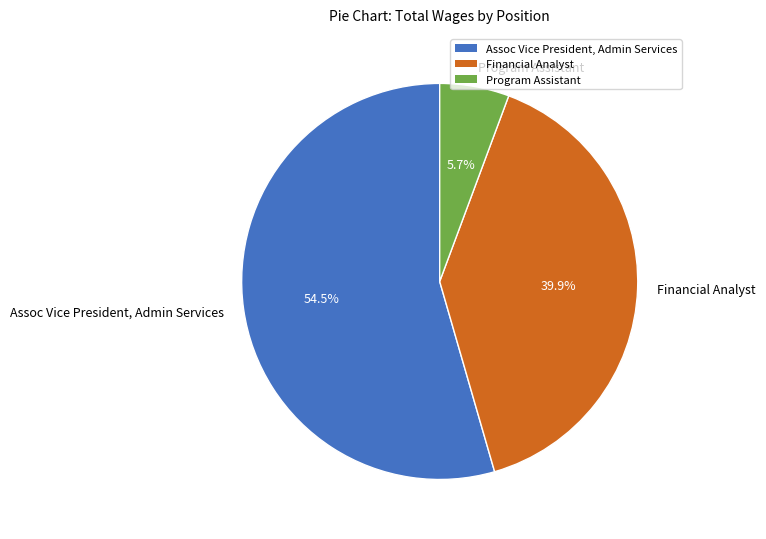

Which category has the smallest portion of the pie?

Program Assistant